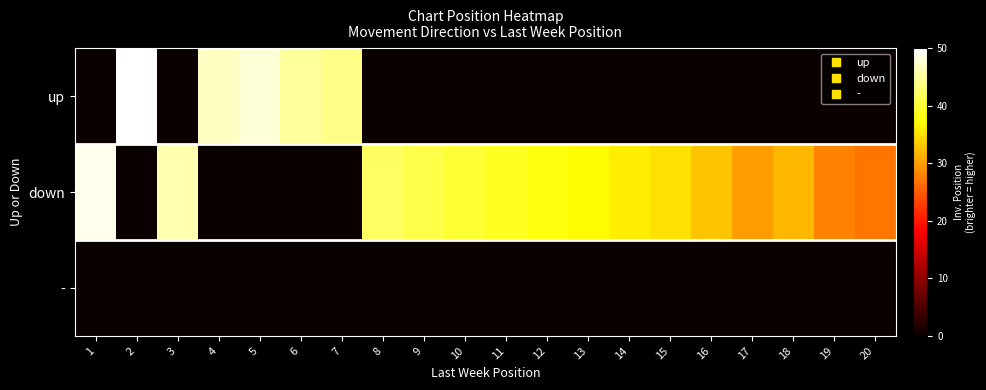

Reading left to right, transcribe all the data shown in this chart.

up: 1=0	2=50	3=0	4=47	5=48	6=45	7=44	8=0	9=0	10=0	11=0	12=0	13=0	14=0	15=0	16=0	17=0	18=0	19=0	20=0
down: 1=49	2=0	3=46	4=0	5=0	6=0	7=0	8=42	9=41	10=40	11=39	12=38	13=37	14=36	15=35	16=33	17=30	18=32	19=28	20=27
-: 1=0	2=0	3=0	4=0	5=0	6=0	7=0	8=0	9=0	10=0	11=0	12=0	13=0	14=0	15=0	16=0	17=0	18=0	19=0	20=0